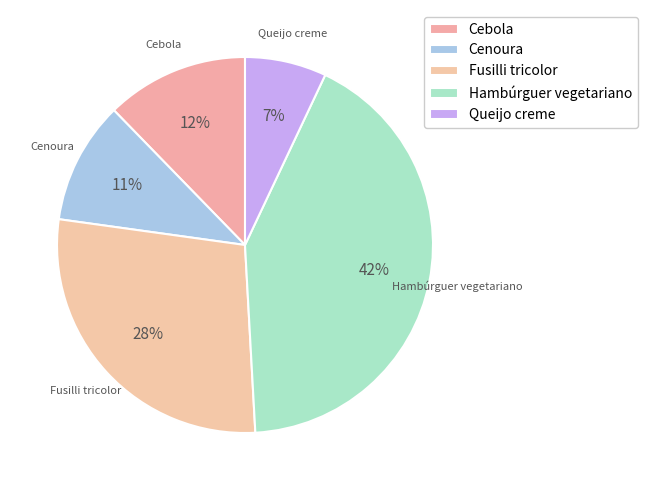

To the nearest percent, what is the difference between the largest and smallest slice percentages?

35%